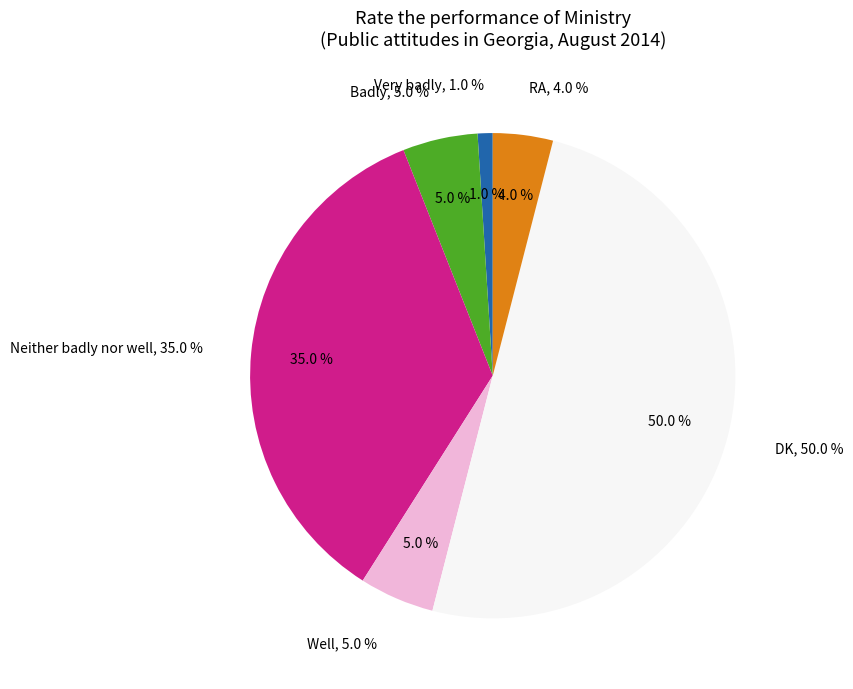

What is the ratio of the value at Badly to the value at Very badly?

5.0